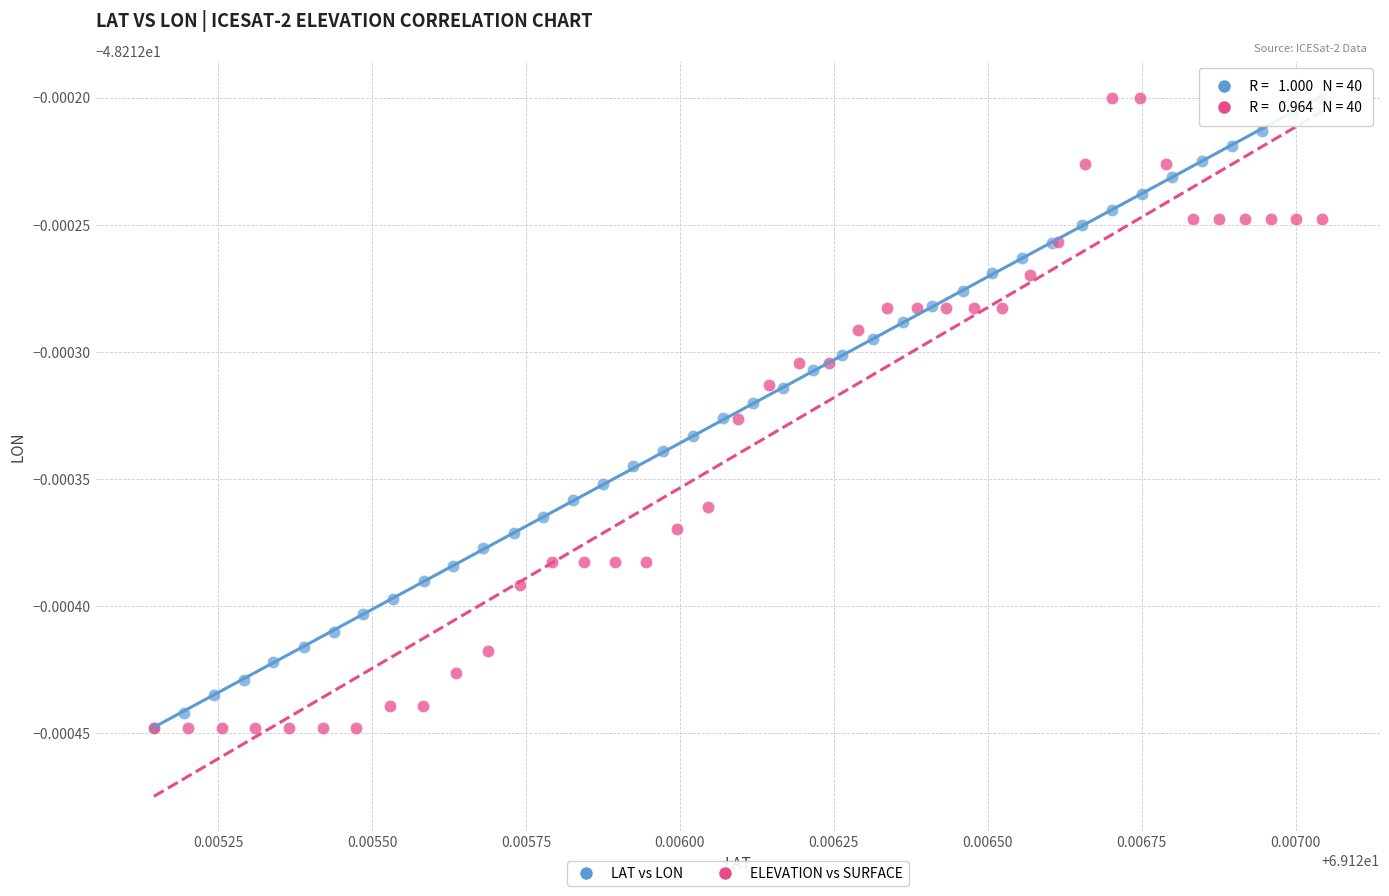

What are all the series names shown in the legend?

LAT vs LON, ELEVATION vs SURFACE